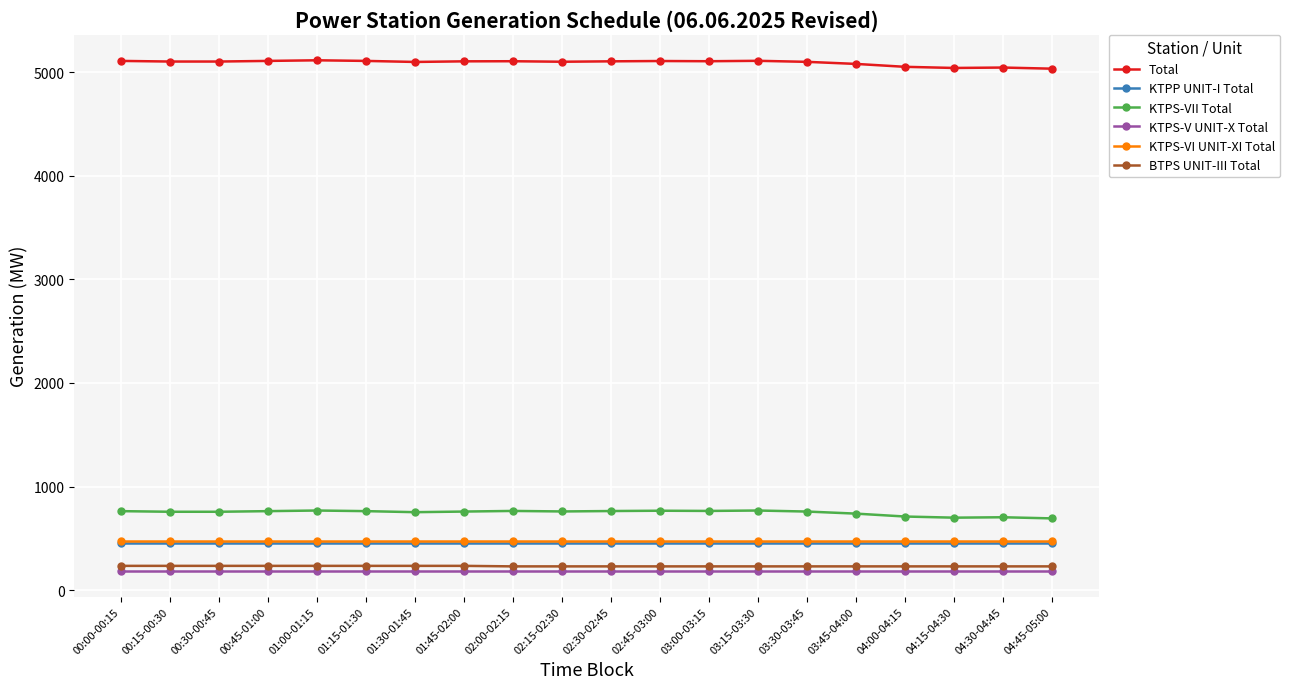

How many distinct data groups are displayed?

6